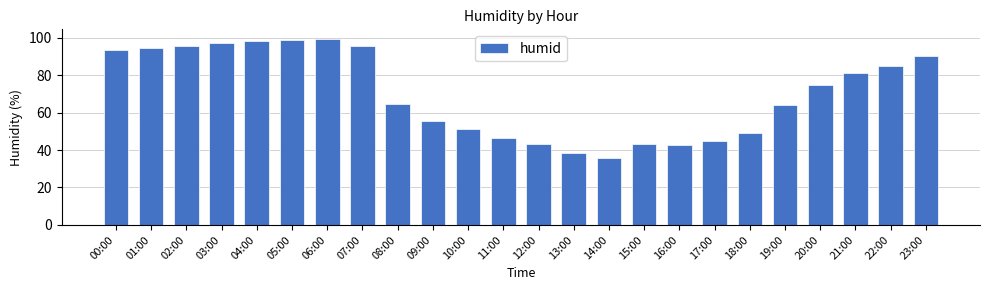

What is the smallest value displayed?

36.0